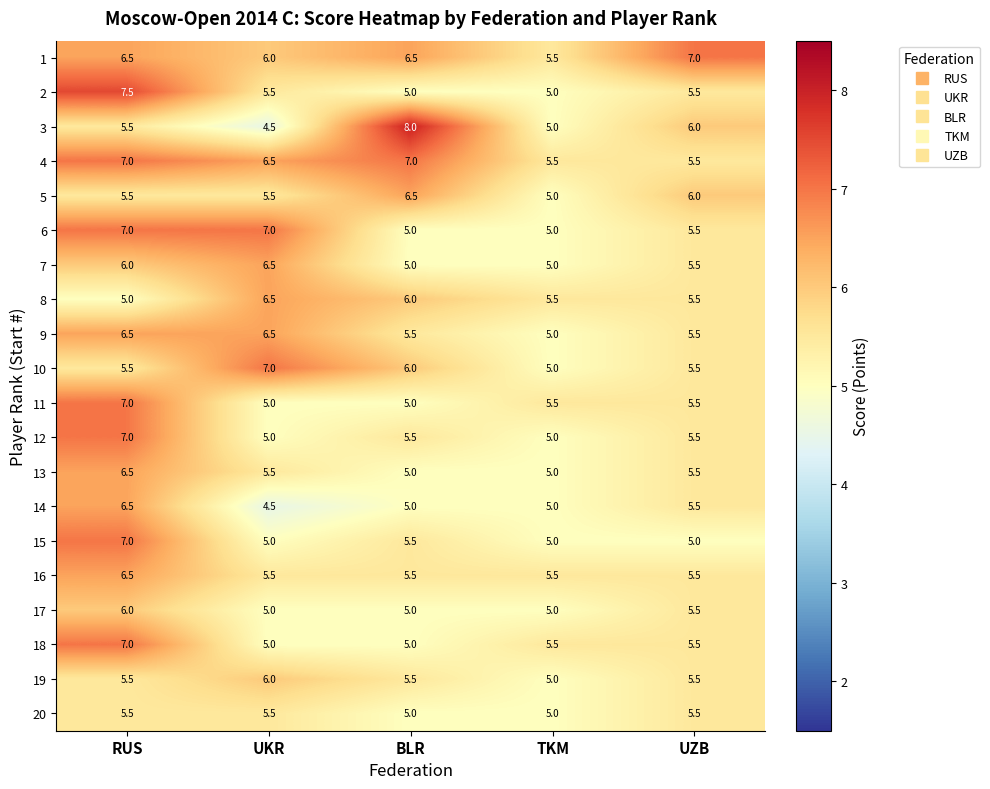

At which category is the sum across all series the highest?

RUS